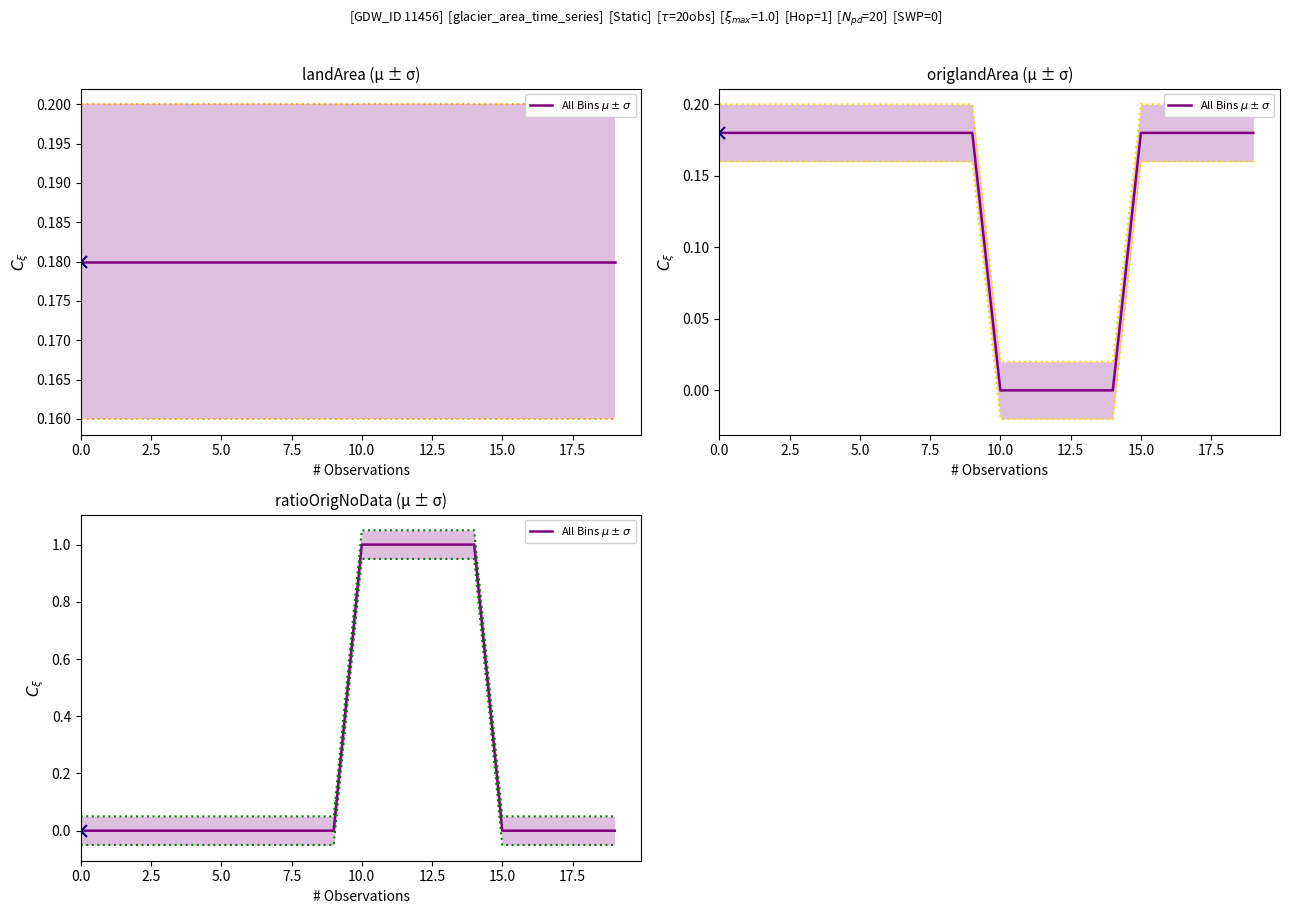

Count the number of data series in this chart.

1